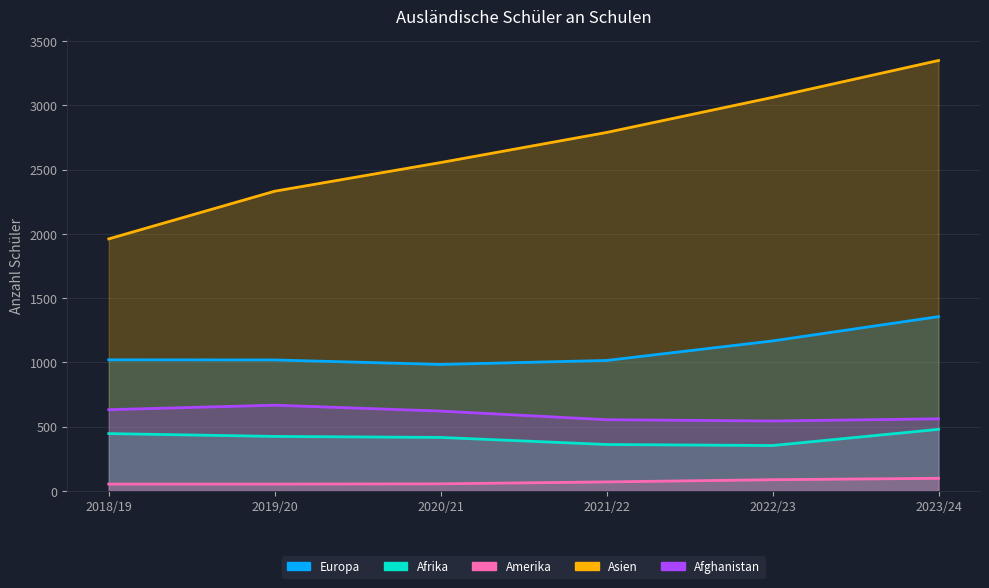

True or false: Afghanistan has a value of 290 at 2020/21.

False